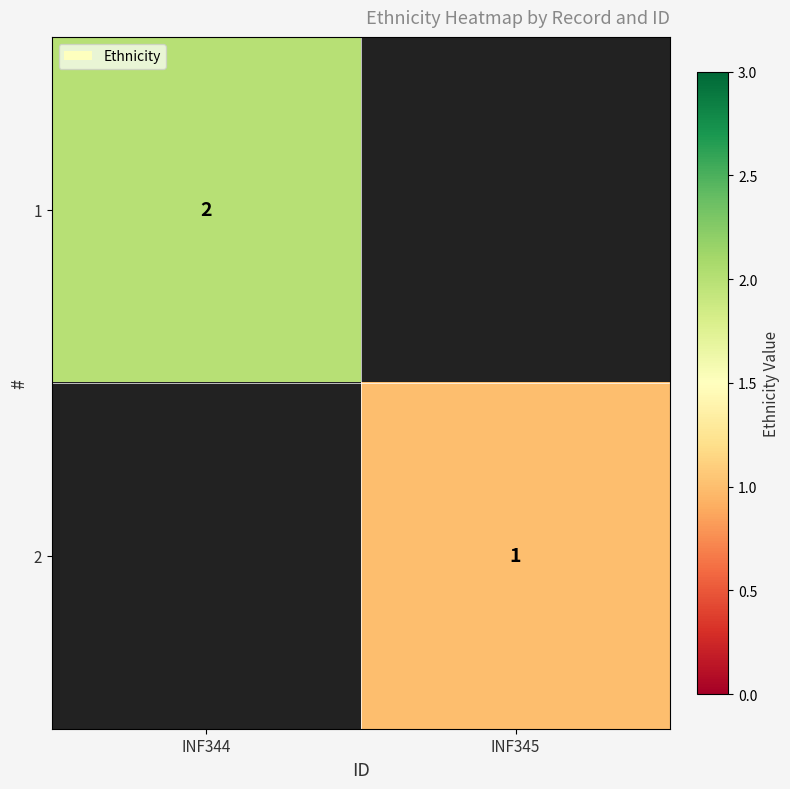

The value of 1 at INF344 is 3. True or false?

False